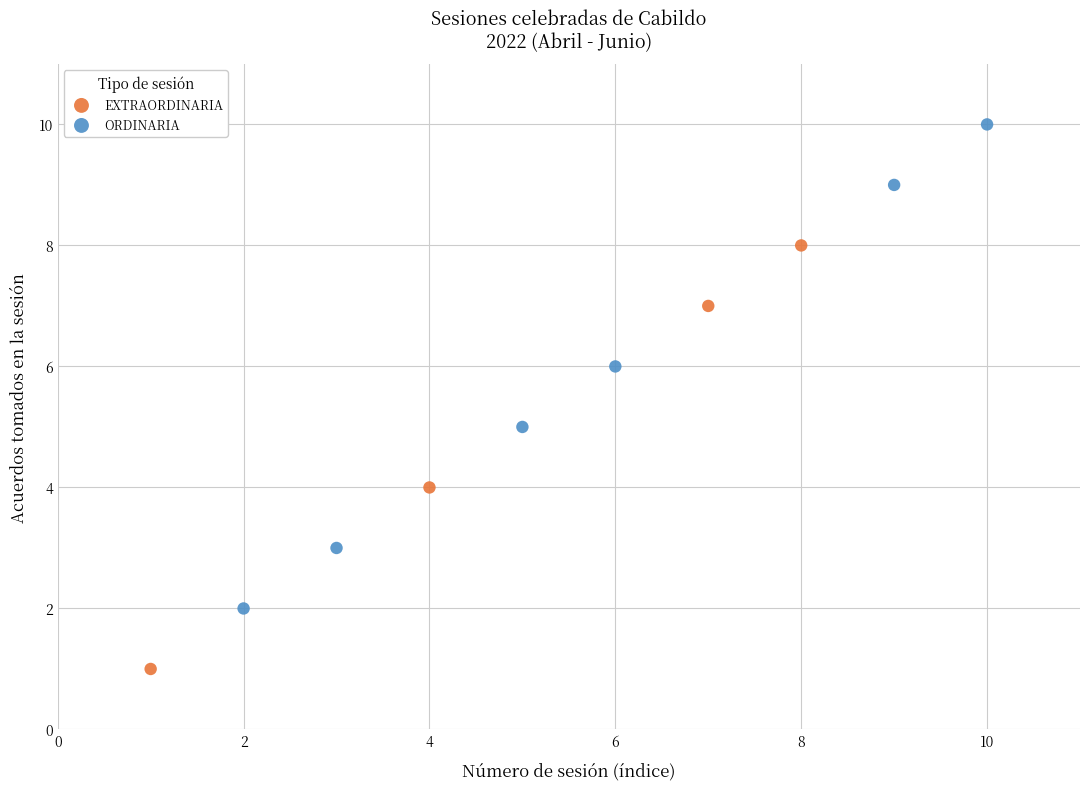

Which series reaches the maximum Y coordinate?

ORDINARIA